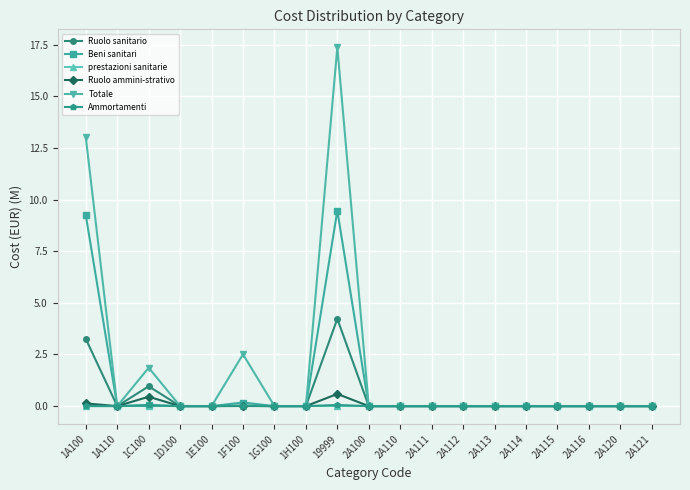

The prestazioni sanitarie series shows 0.0 at 2A110. True or false?

True